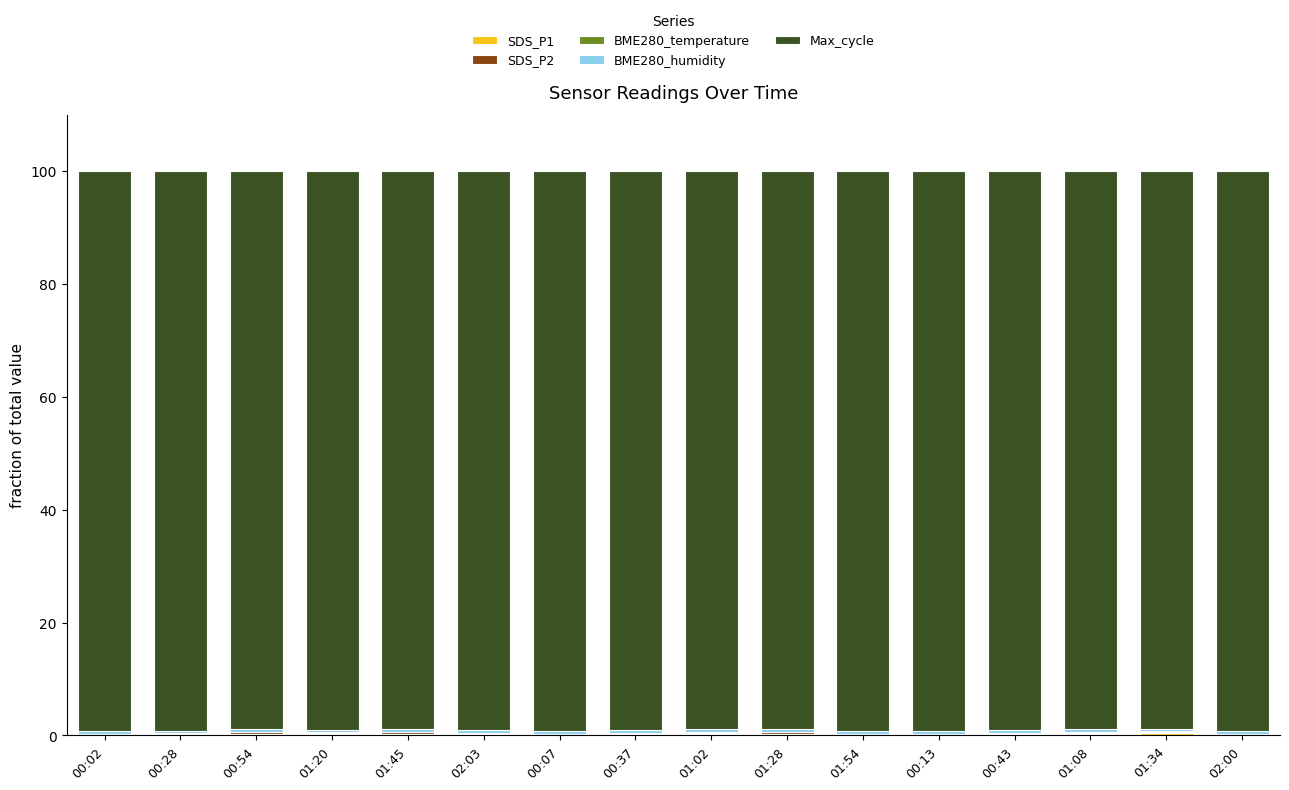

How many series are shown in this chart?

5